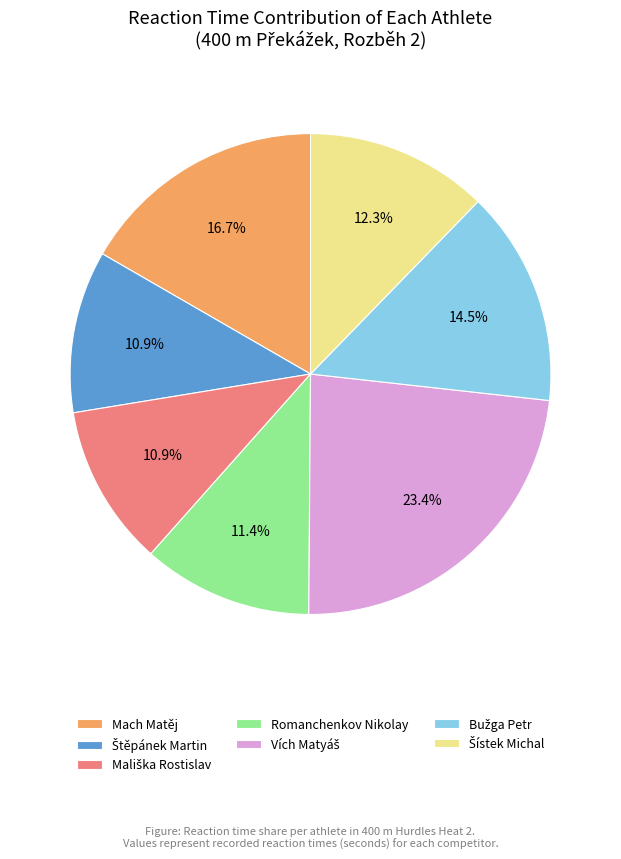

Does Romanchenkov Nikolay represent more than half of the total?

No